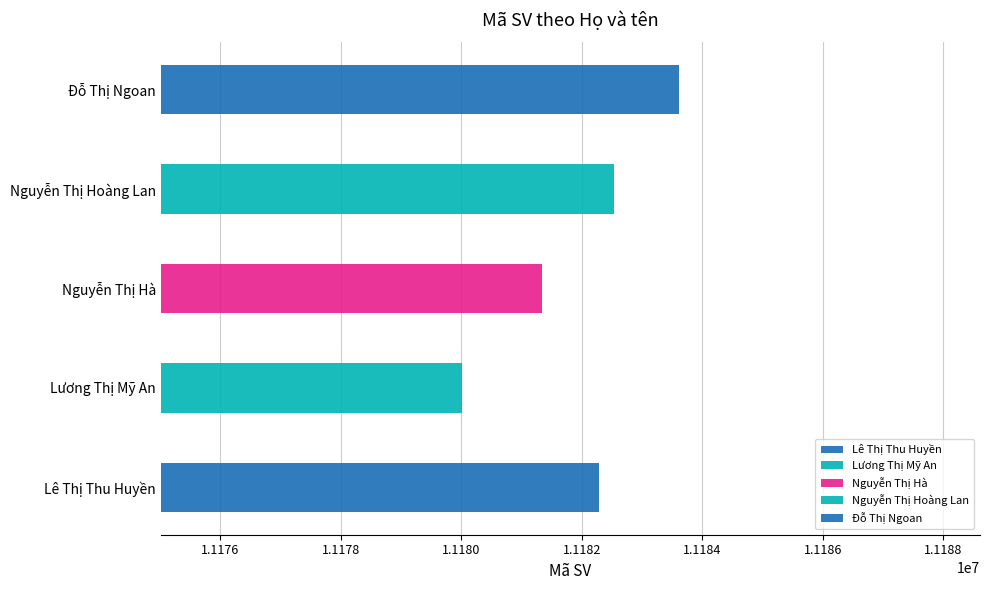

The value at Nguyễn Thị Hà is 15561112. True or false?

False